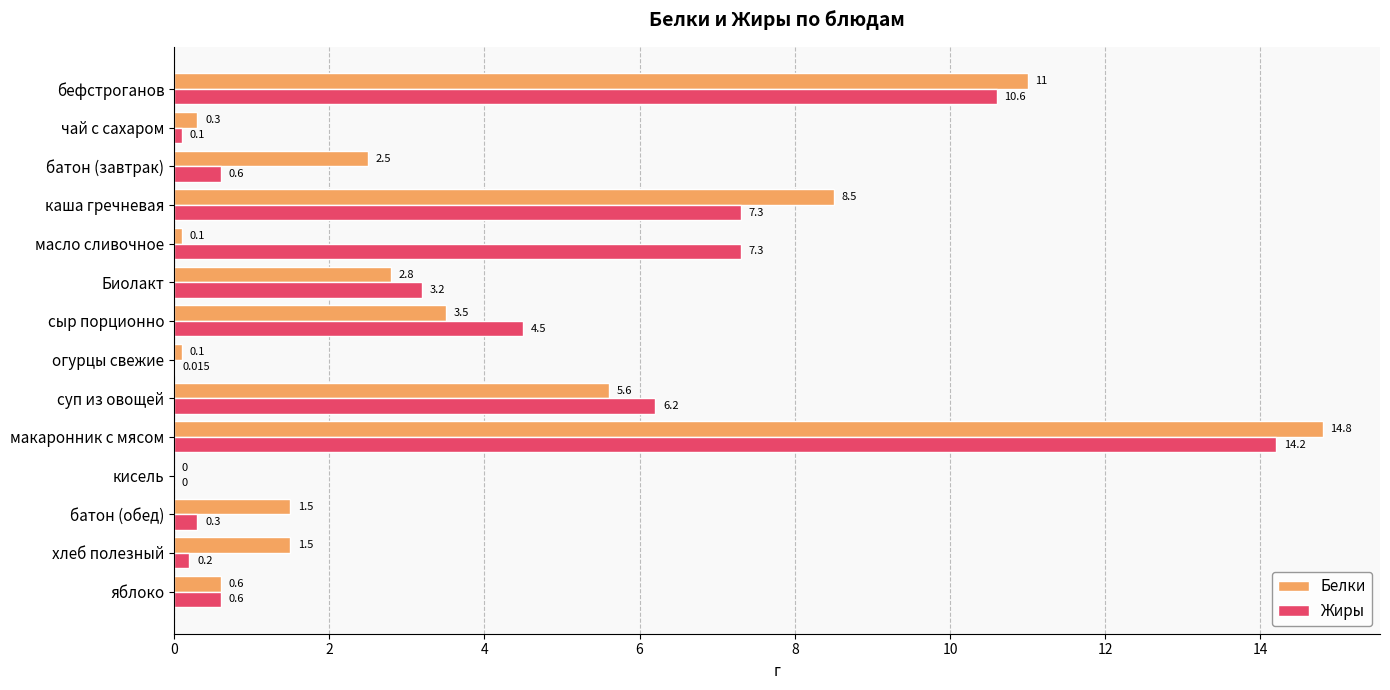

What is the greatest value displayed?

14.8